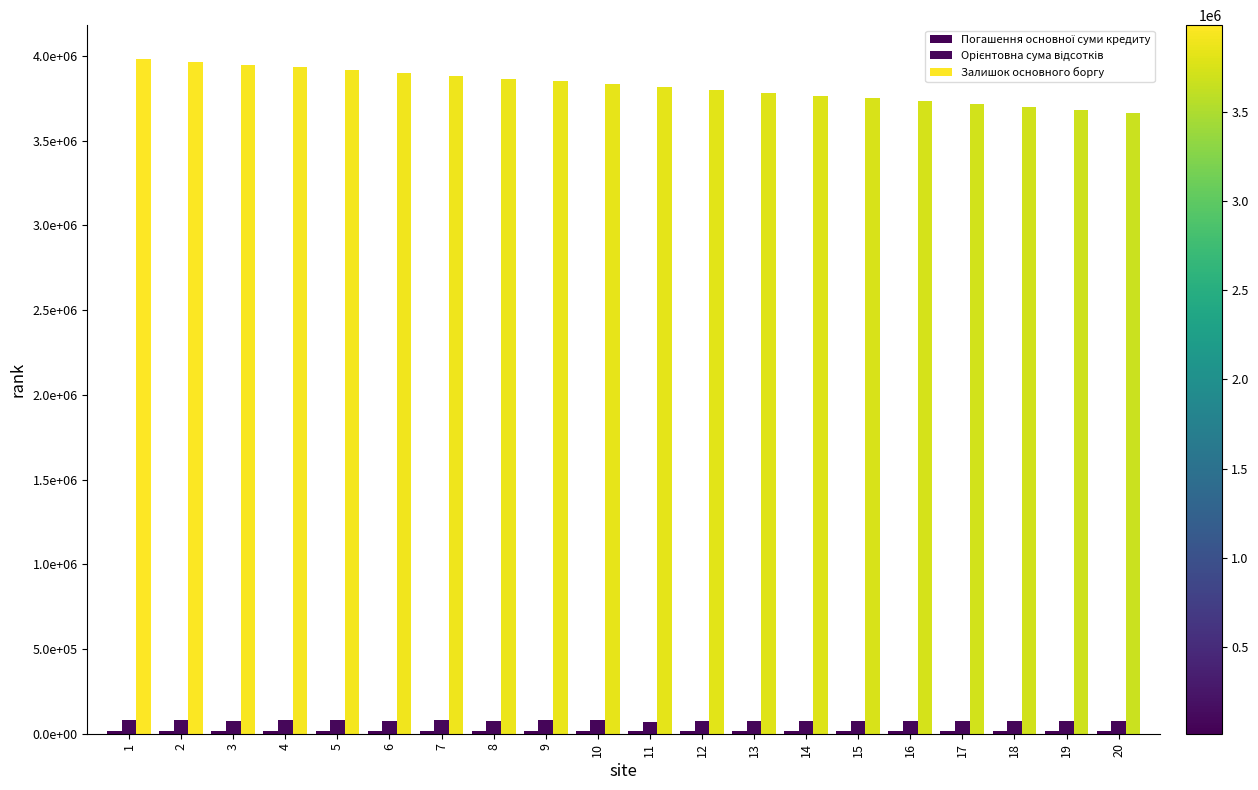

Rank the categories by Залишок основного боргу value from lowest to highest.

20, 19, 18, 17, 16, 15, 14, 13, 12, 11, 10, 9, 8, 7, 6, 5, 4, 3, 2, 1